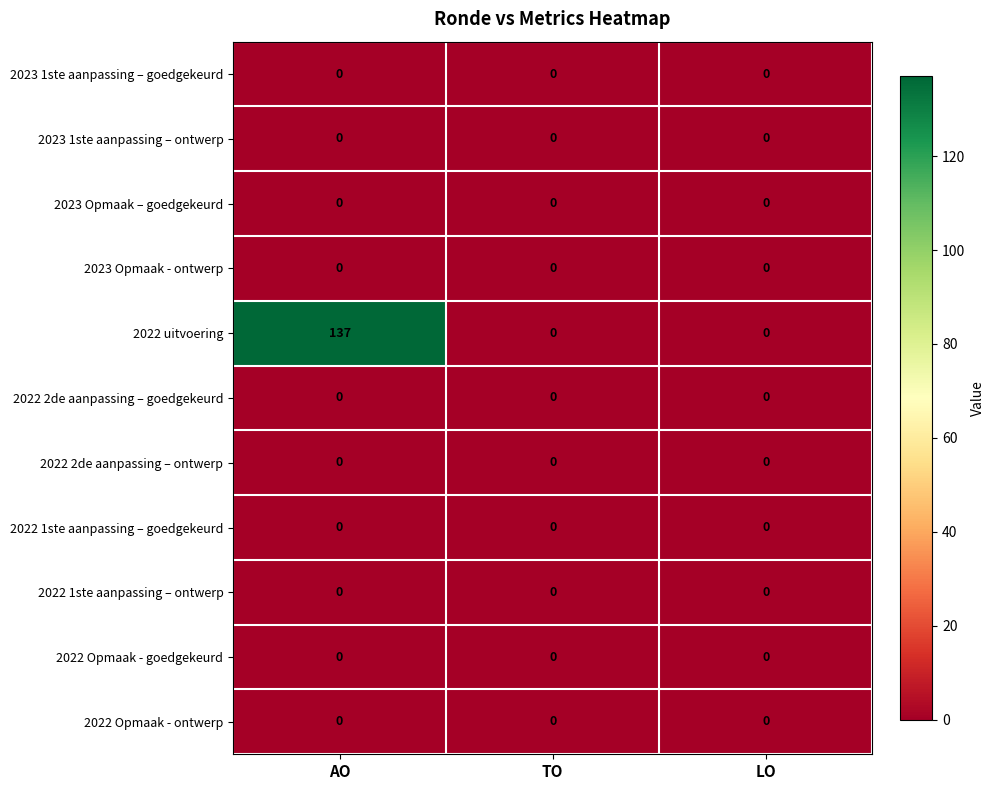

At which category does the chart reach its peak across all series?

AO